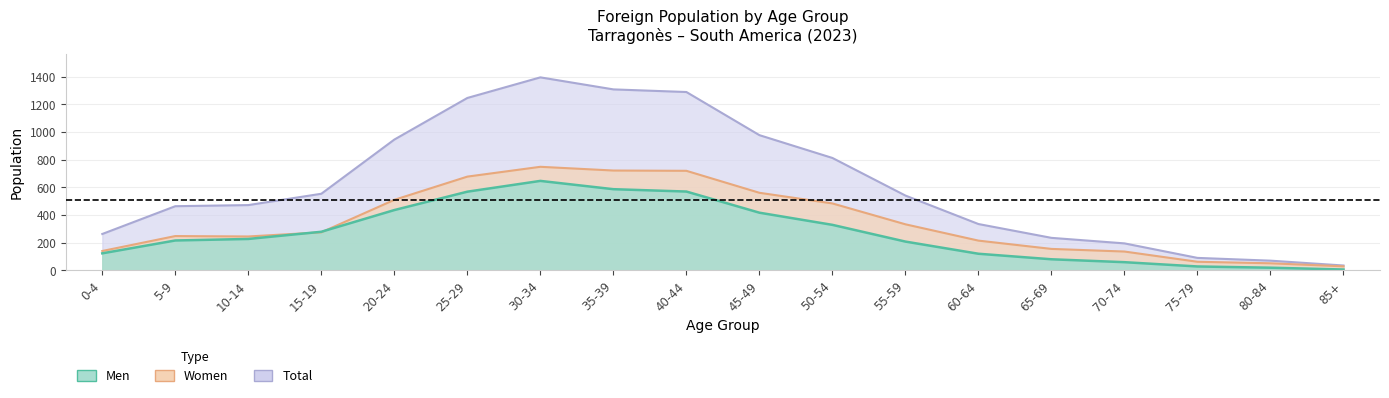

List the series in order of their peak value, highest first.

Total, Women, Men